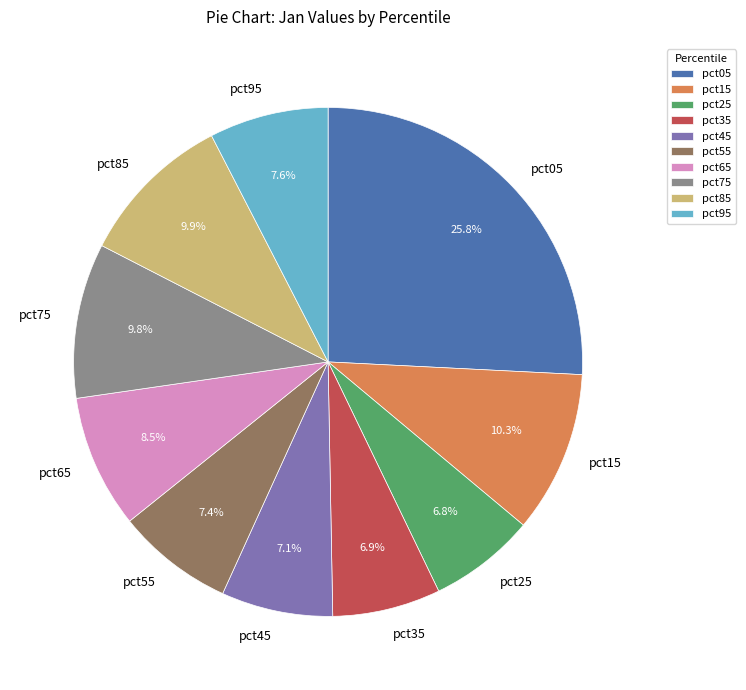

To the nearest percent, what is the combined percentage of pct15 and pct85?

20%